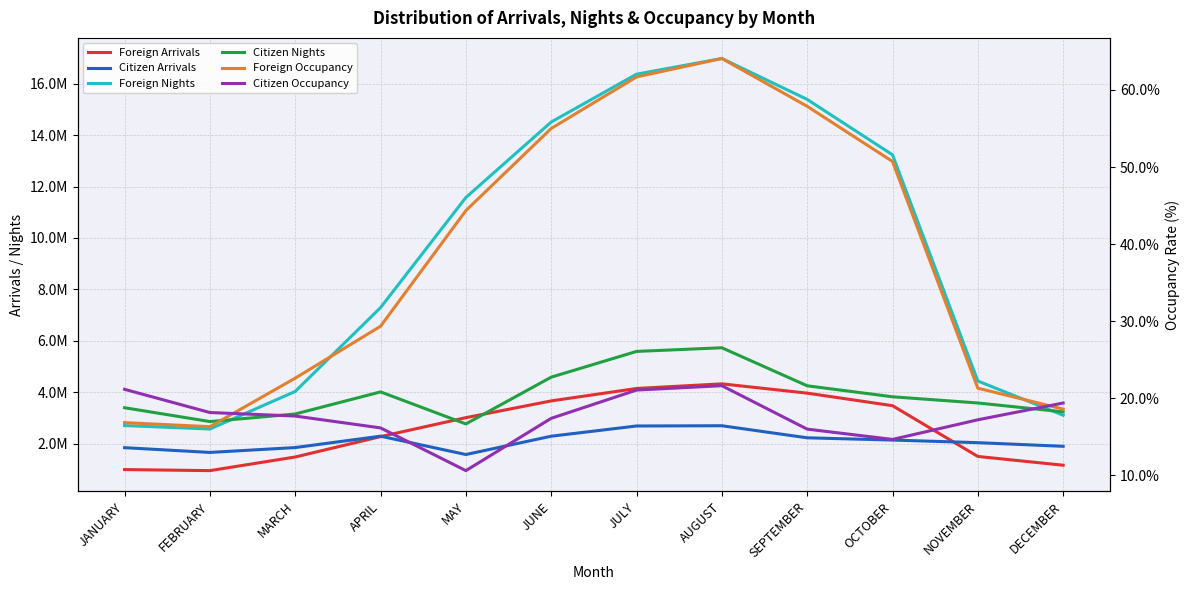

List the labels in order of Citizen Nights value, largest first.

AUGUST, JULY, JUNE, SEPTEMBER, APRIL, OCTOBER, NOVEMBER, JANUARY, DECEMBER, MARCH, FEBRUARY, MAY